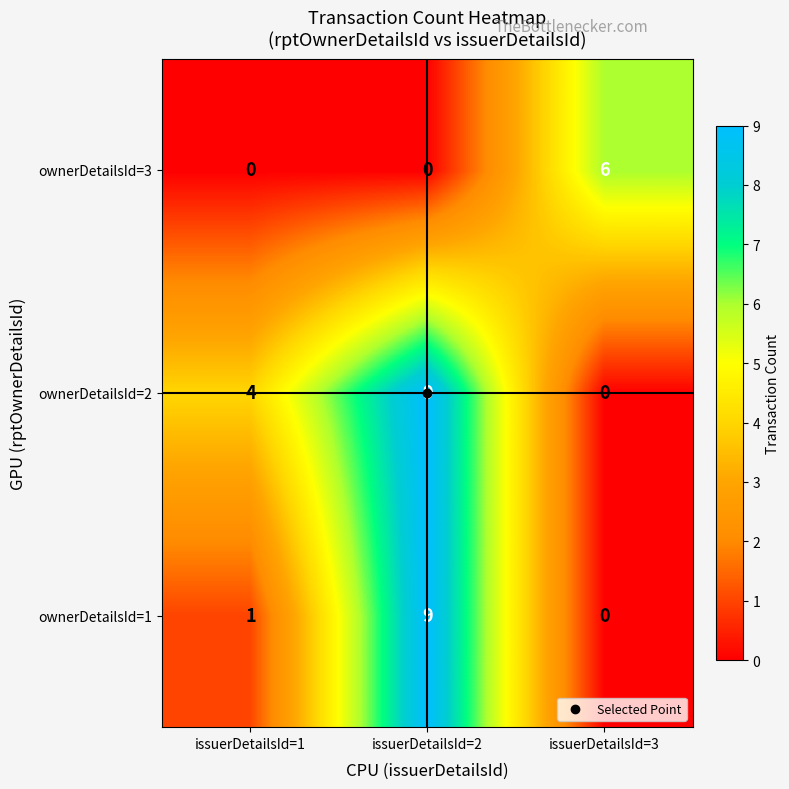

At which category is the sum across all series the highest?

issuerDetailsId=2